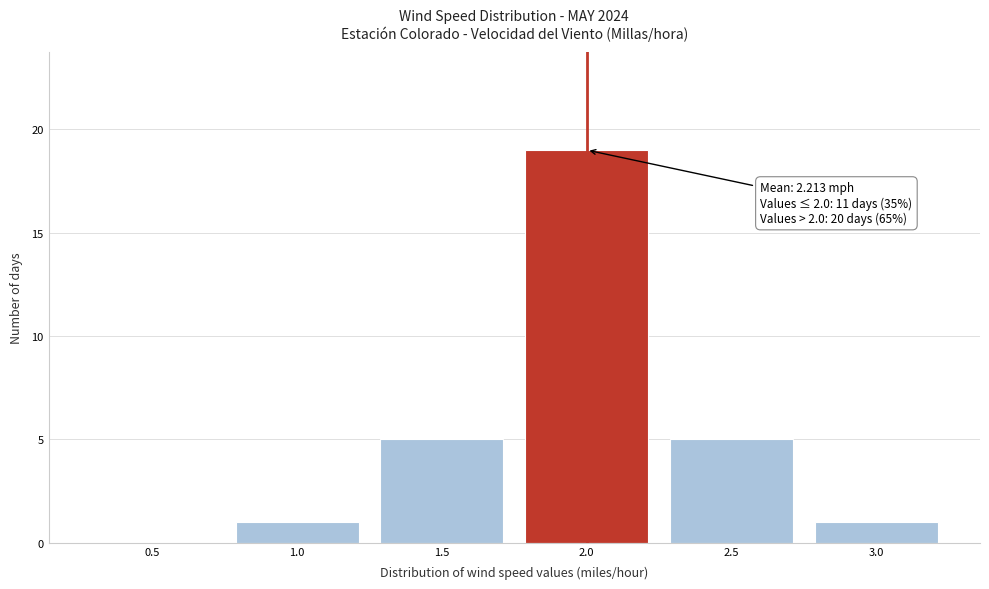

Reading left to right, extract all data points from this chart.

0.5=0	1.0=1	1.5=5	2.0=19	2.5=5	3.0=1